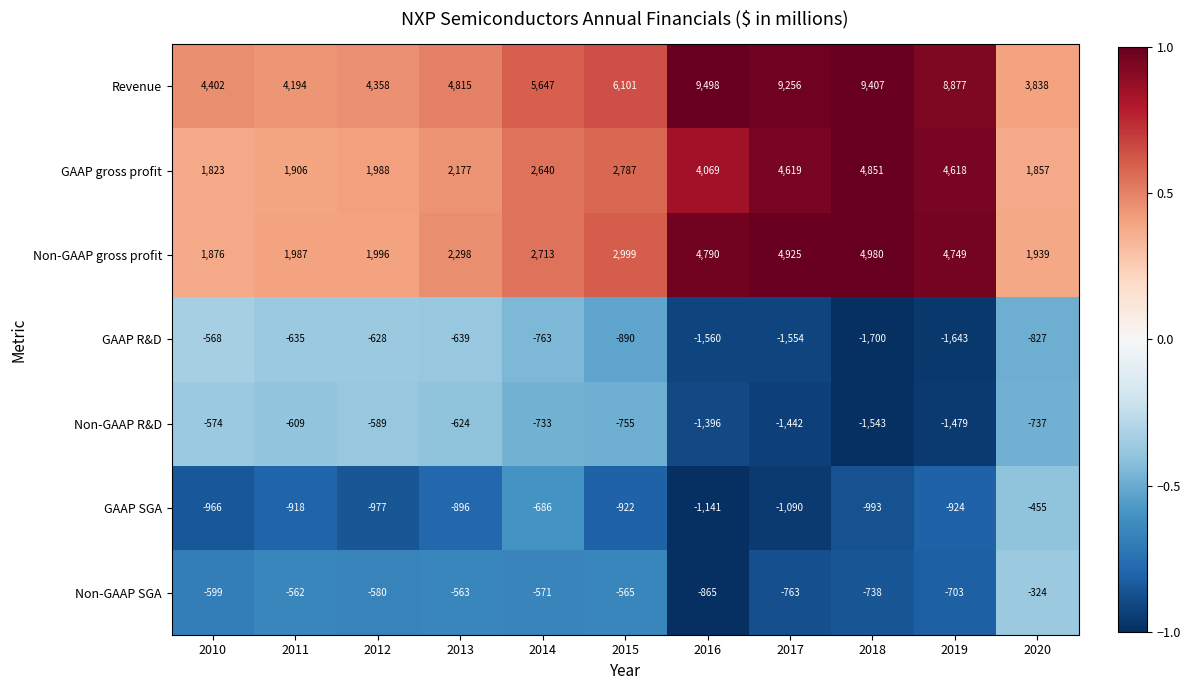

What is the spread (max minus min) of values at 2017?

10810